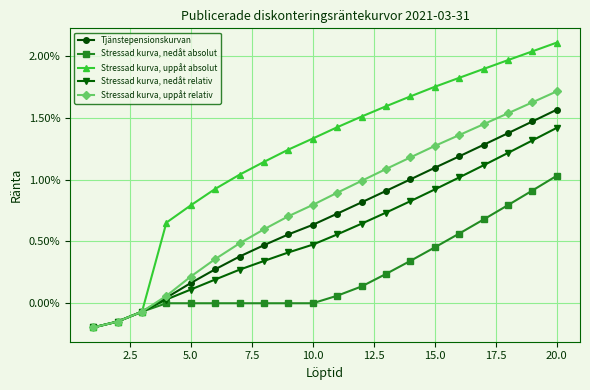

Which series has the largest total across all categories?

Stressad kurva, uppåt absolut